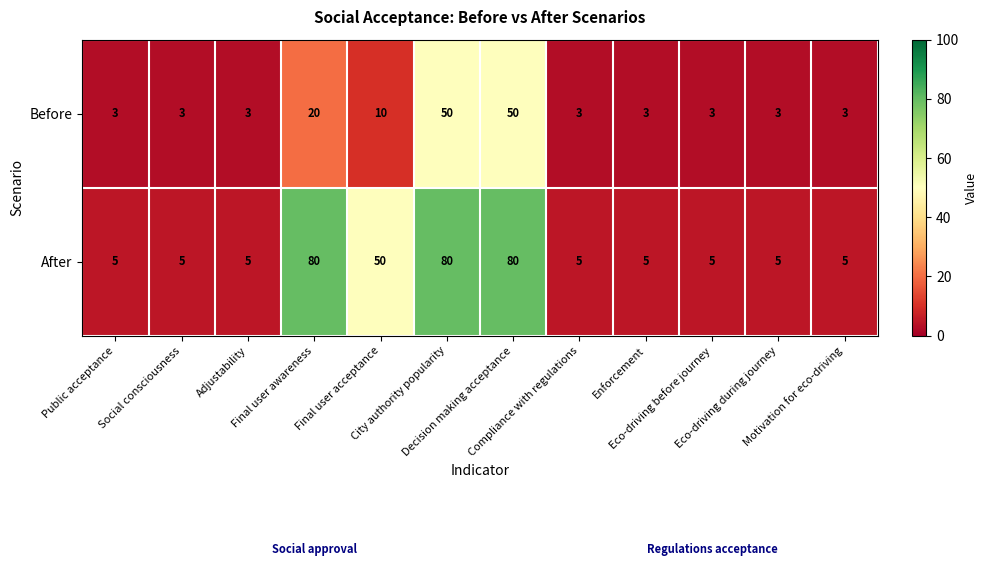

At how many categories does at least one series exceed 28?

4